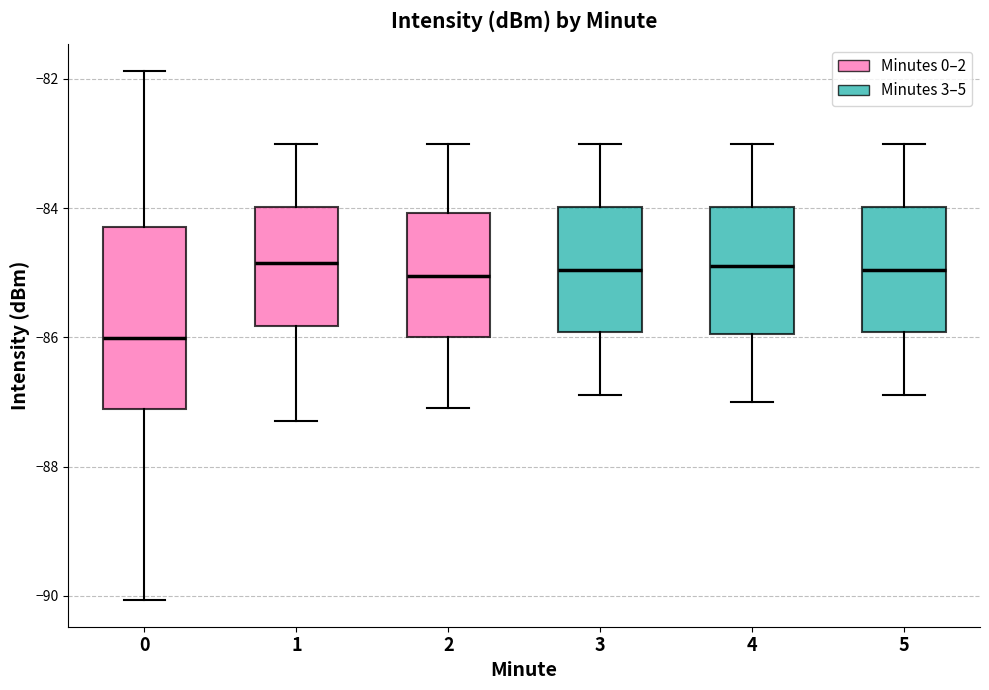

Where does the upper whisker of the box at x = 2 end on the y-axis? The values are not printed on the chart, so give them approximately, as read against the axis.

-83.0